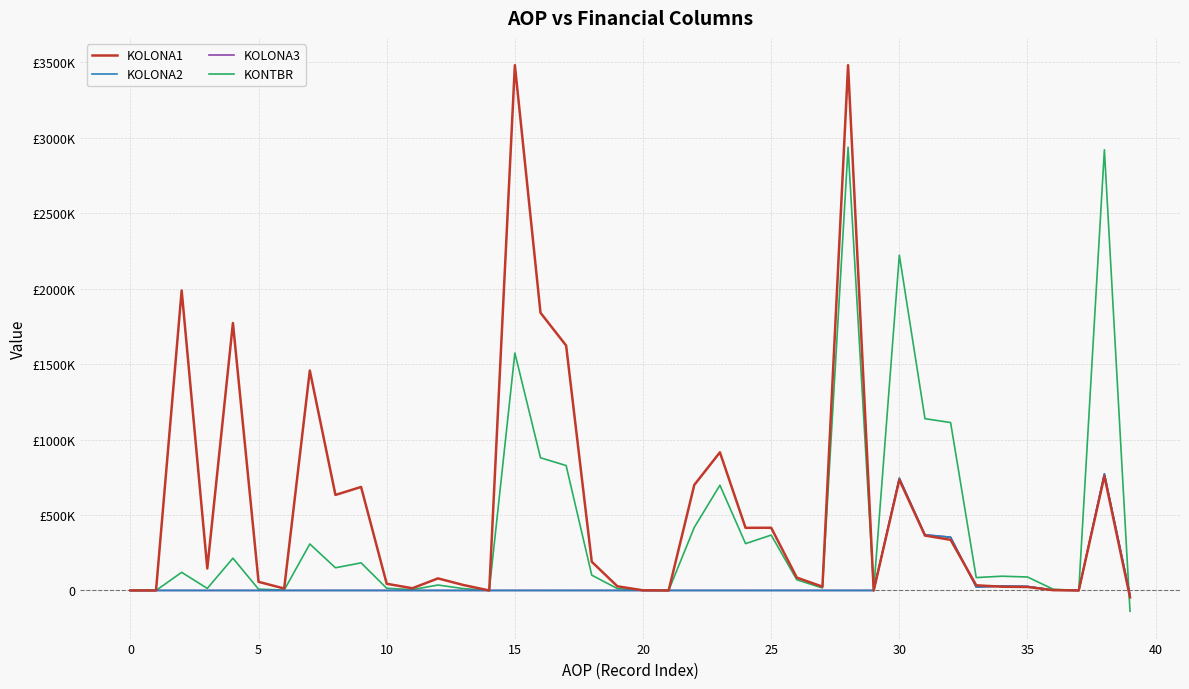

Does the chart have visible grid lines?

Yes